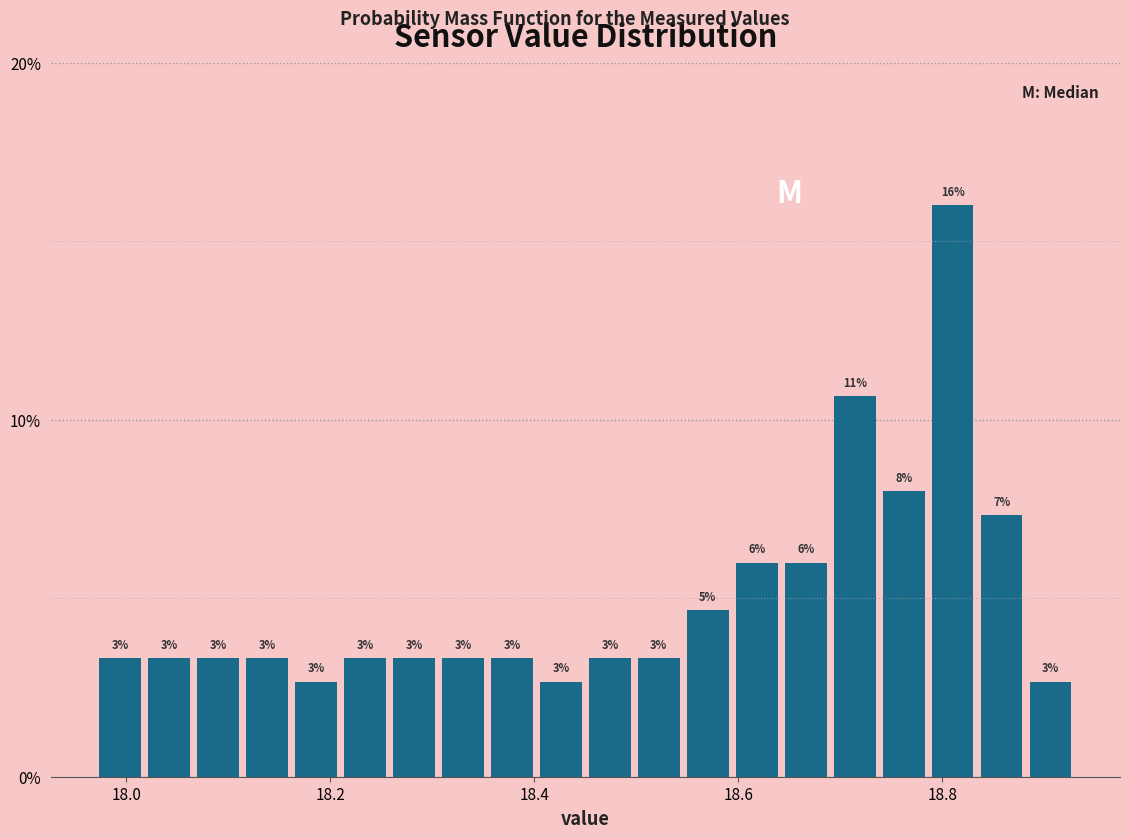

Read against the x-axis, roughly where is the centre of the tallest bar?

18.82